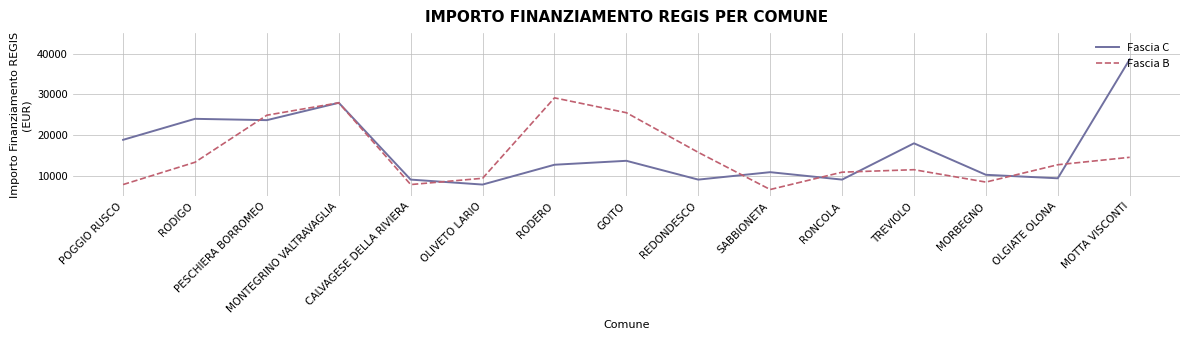

At how many categories does at least one series exceed 36688?

1